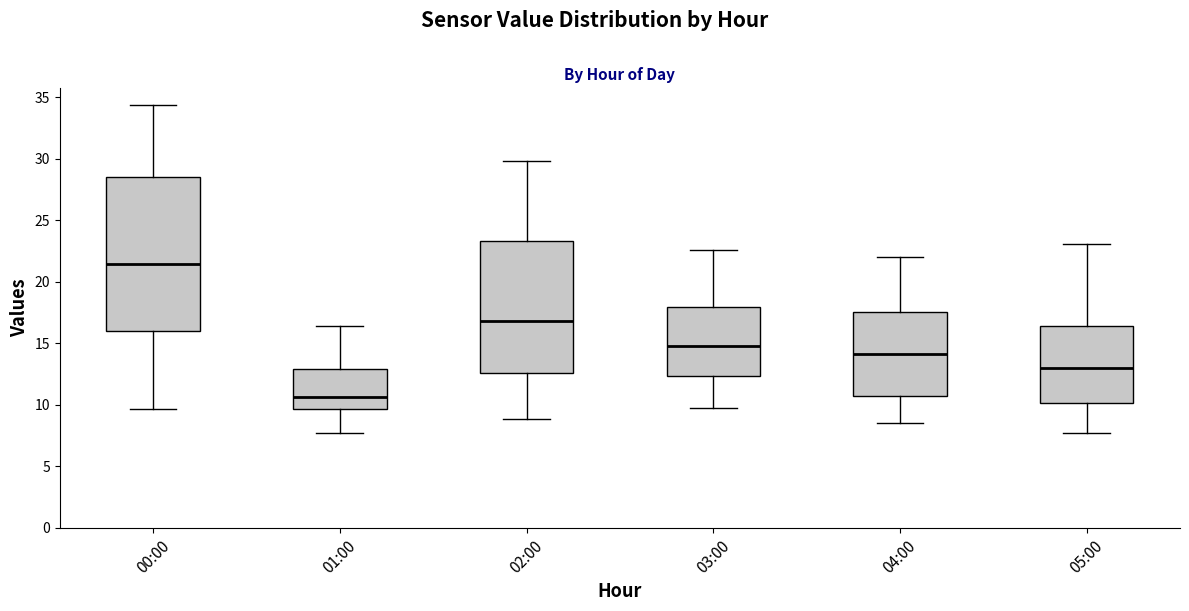

Which box has the highest median line?

00:00